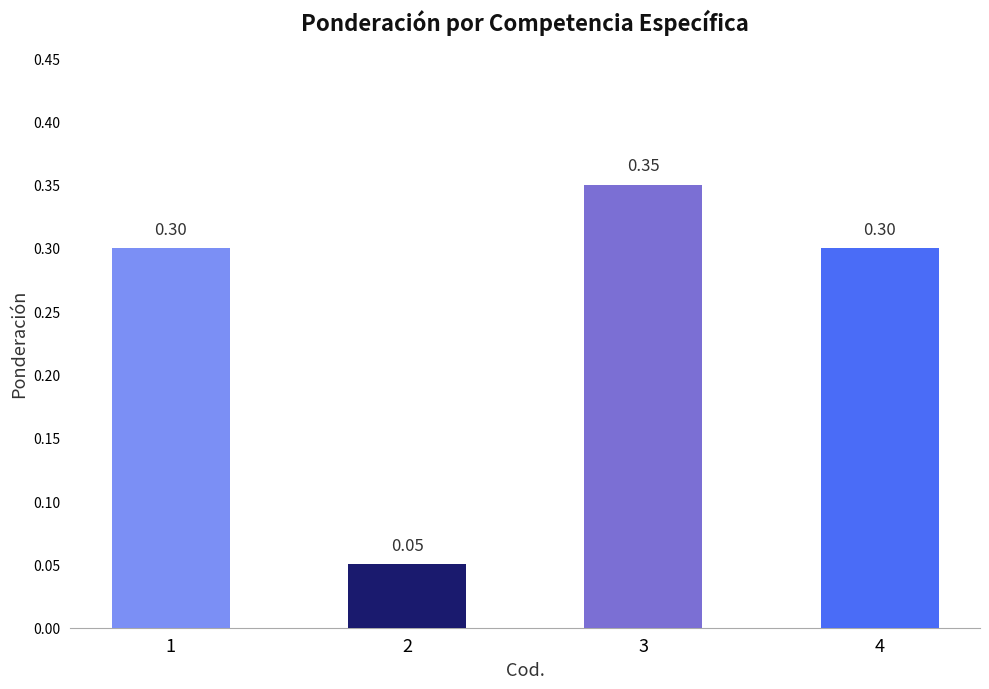

Which category has the lowest value across all series?

2